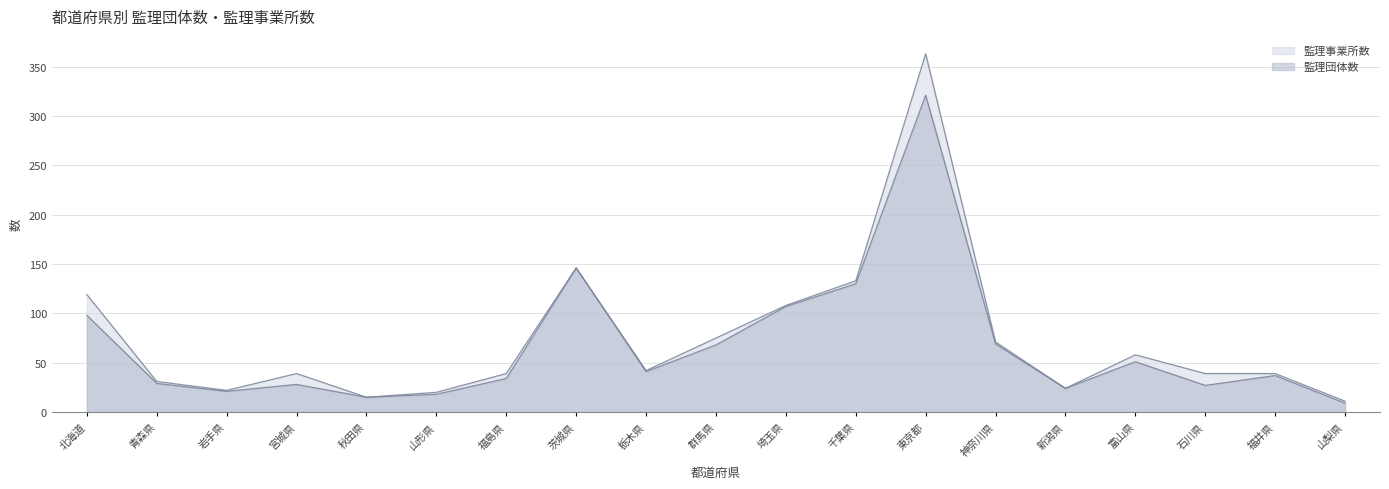

What is the value of the 監理事業所数 point at the 7th from the left?

39